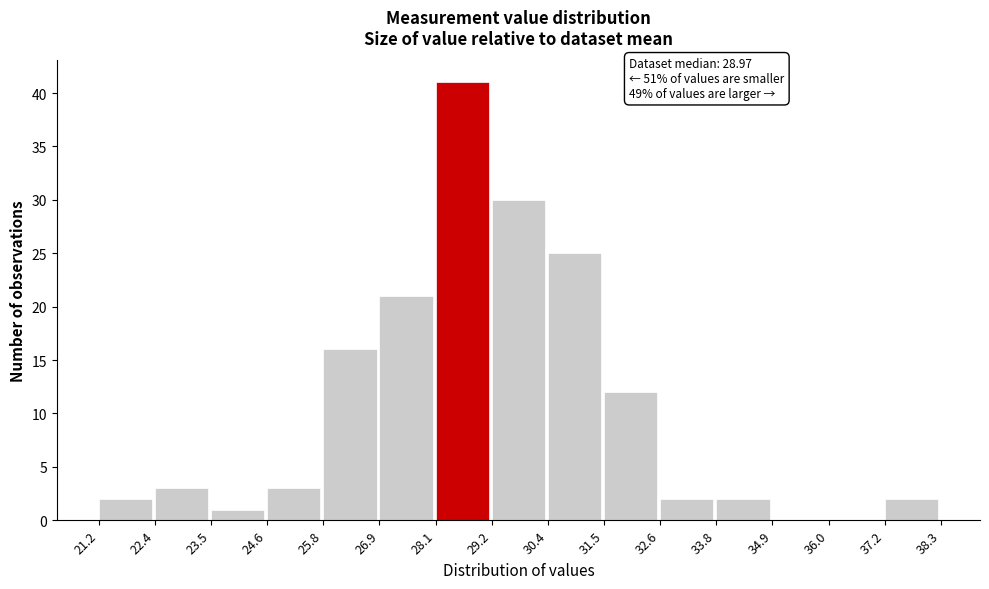

Over which range of the x-axis is the bar tallest?

28.1 to 29.2